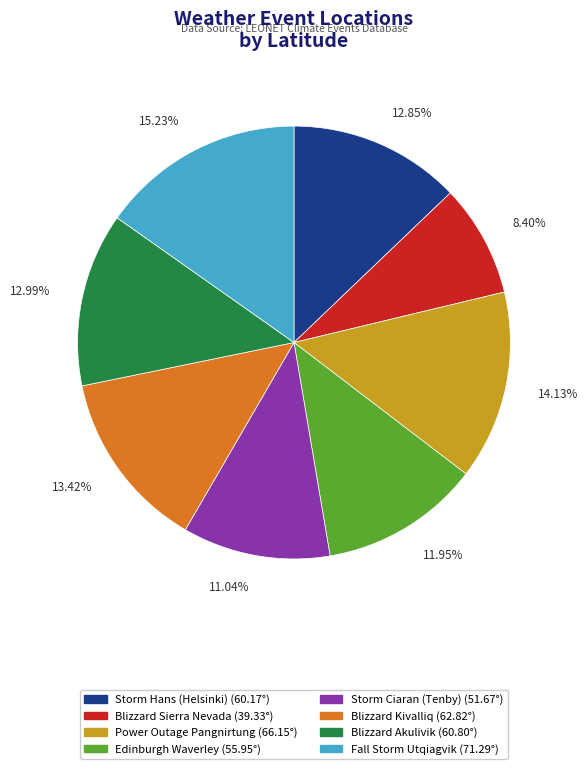

To the nearest percent, what percentage of the pie is Blizzard Sierra Nevada?

8%